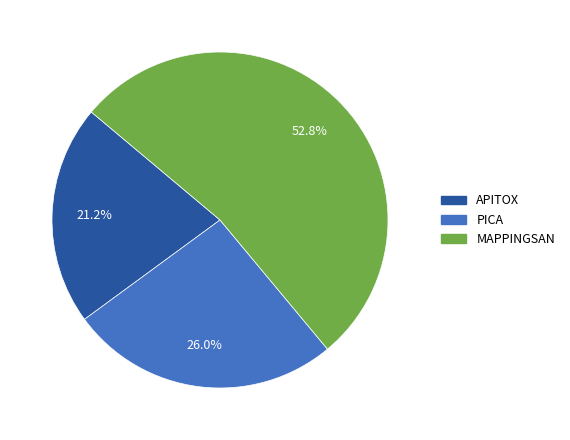

Approximately how many times larger is the value at PICA compared to APITOX?

1.2